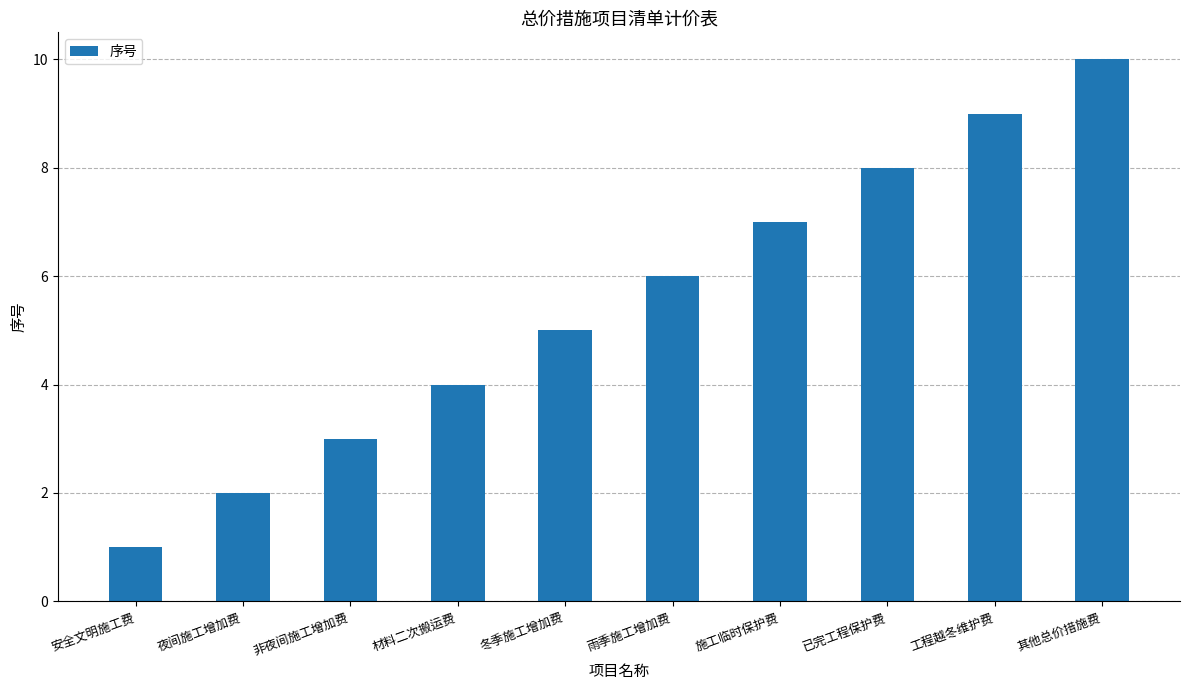

Rank the categories by value from lowest to highest.

安全文明施工费, 夜间施工增加费, 非夜间施工增加费, 材料二次搬运费, 冬季施工增加费, 雨季施工增加费, 施工临时保护费, 已完工程保护费, 工程越冬维护费, 其他总价措施费